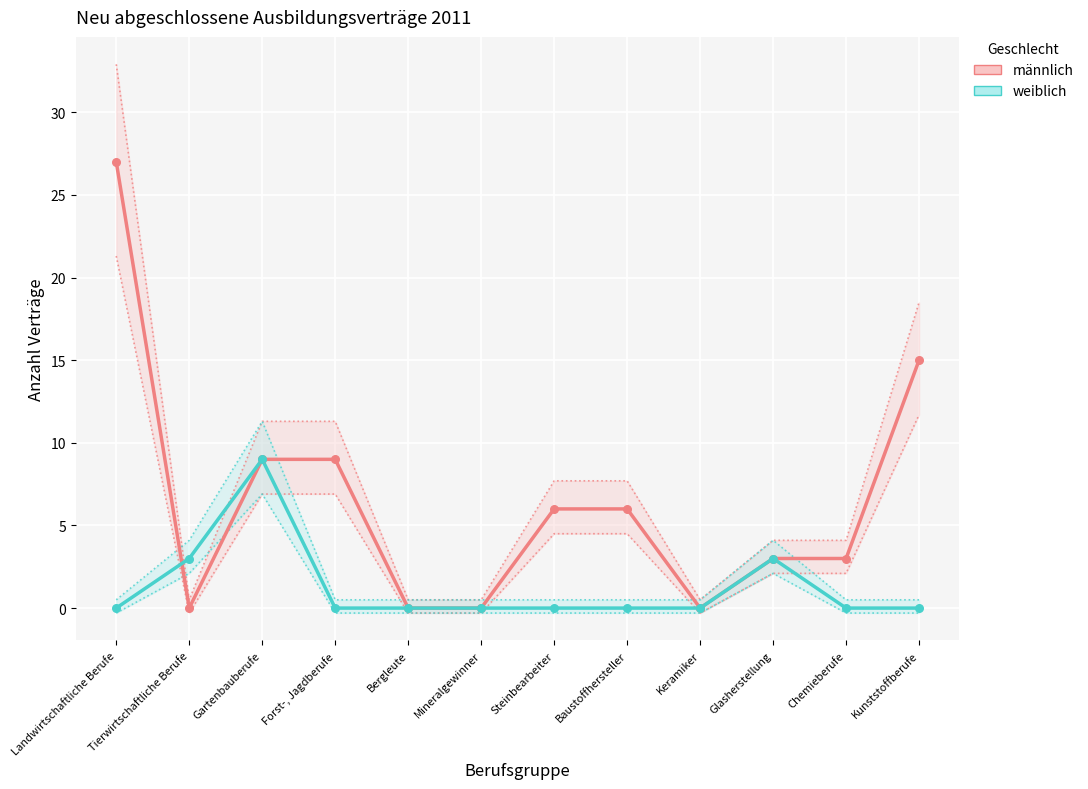

What are all the series names shown in the legend?

männlich, weiblich